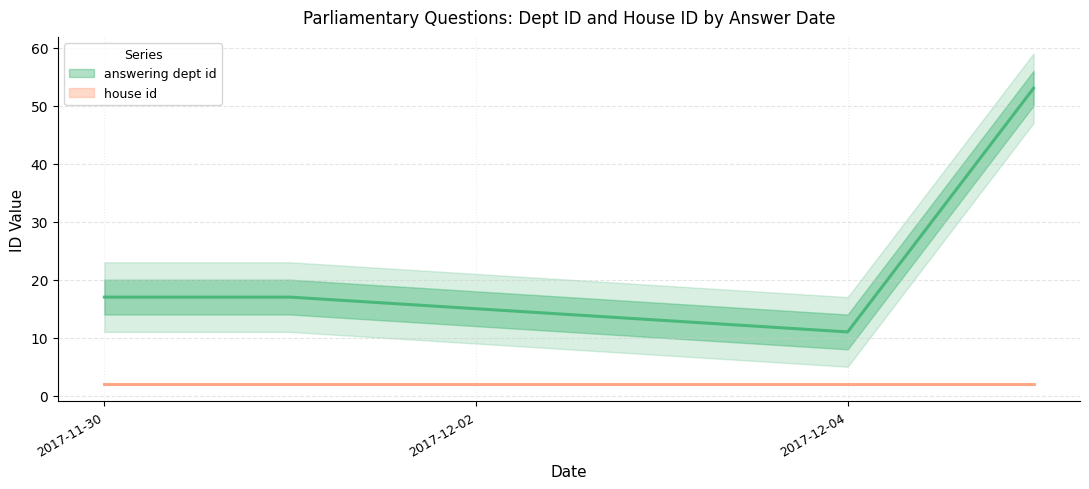

True or false: house id and answering dept id intersect in this chart.

False